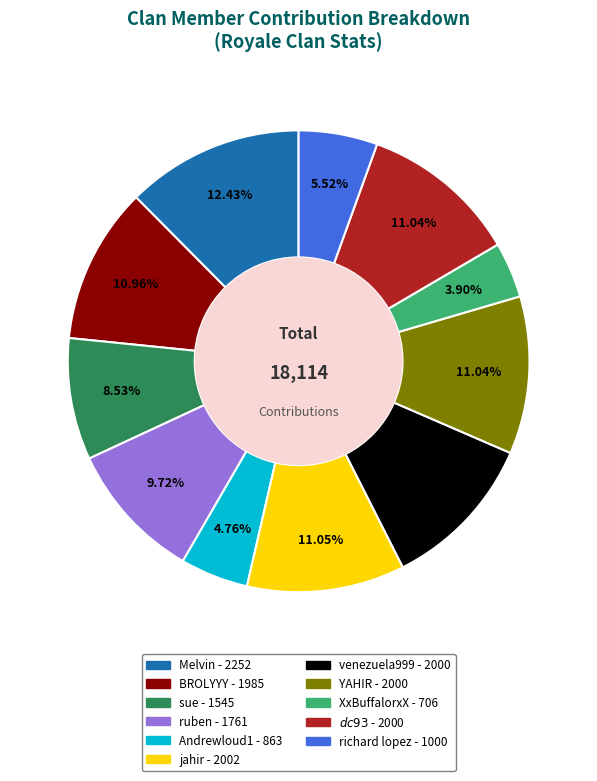

What is the smallest slice in the pie chart?

XxBuffalorxX